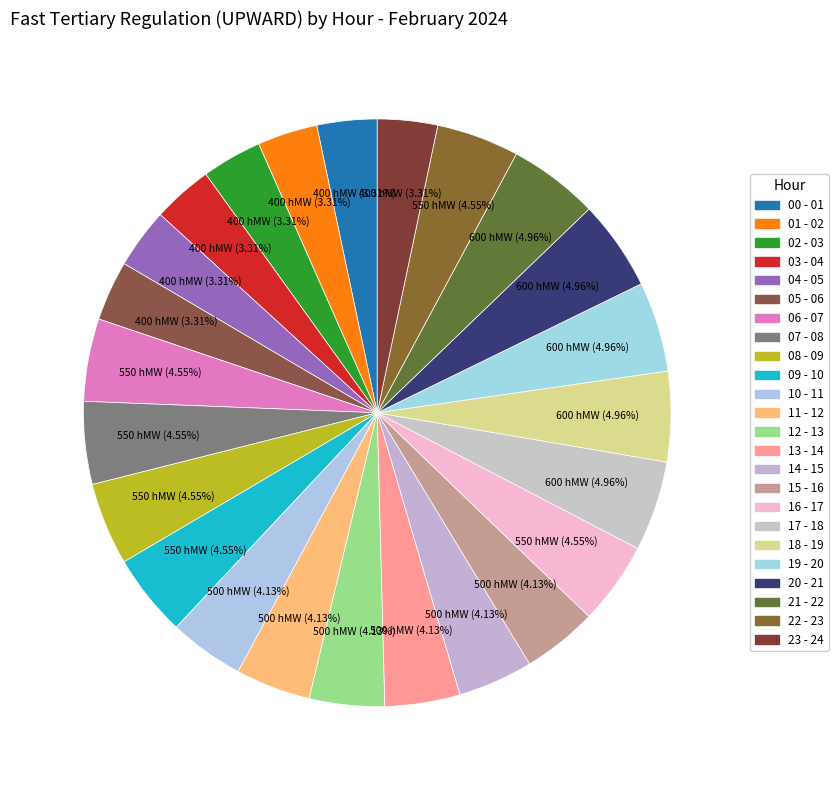

The 12 - 13 slice represents 9% of the pie. True or false?

False